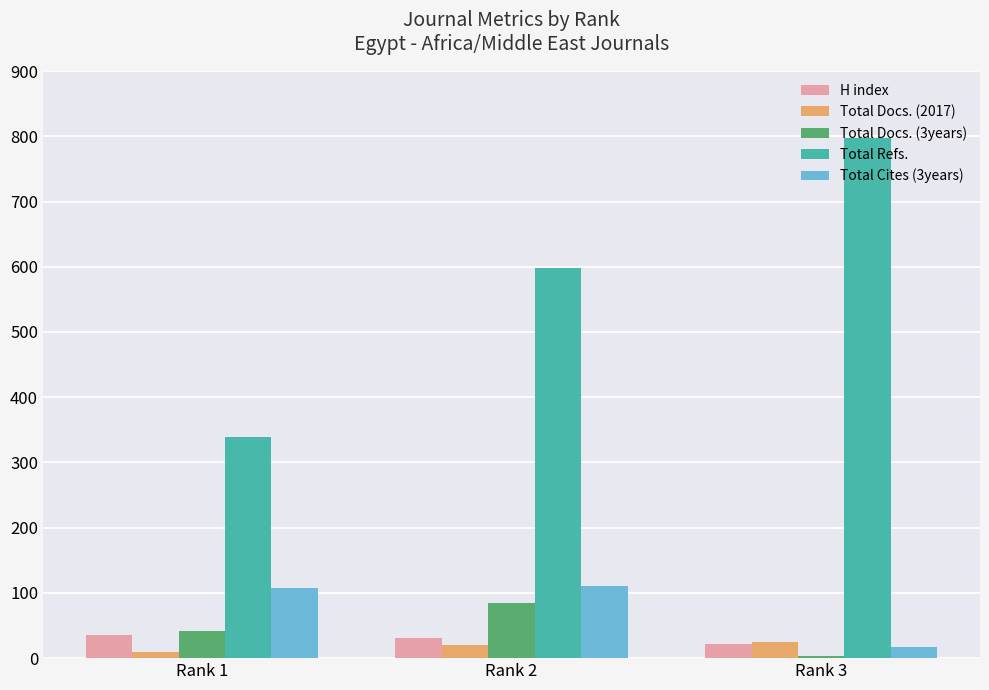

Reading left to right, what are all the values shown in this chart?

H index: 35	31	22
Total Docs. (2017): 10	20	25
Total Docs. (3years): 42	84	3
Total Refs.: 339	598	798
Total Cites (3years): 107	111	17